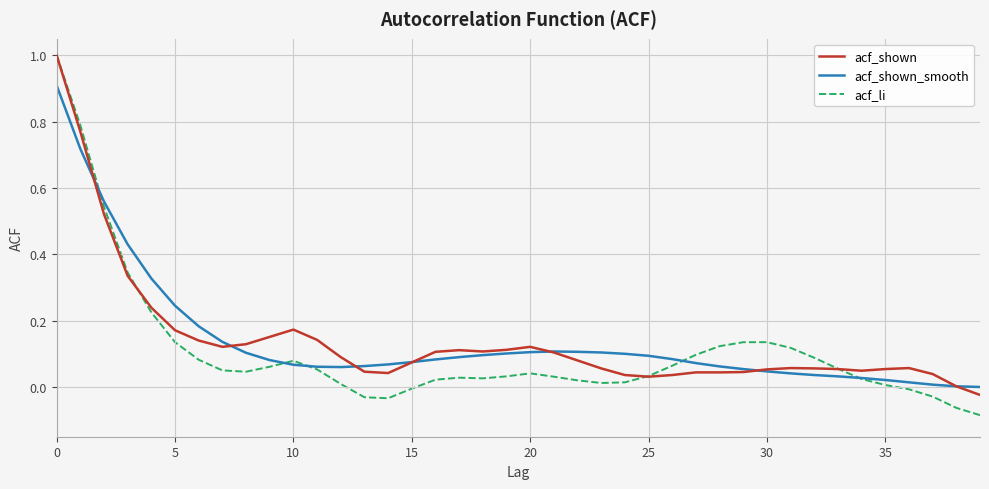

What is the highest value of the acf_shown series?

1.0